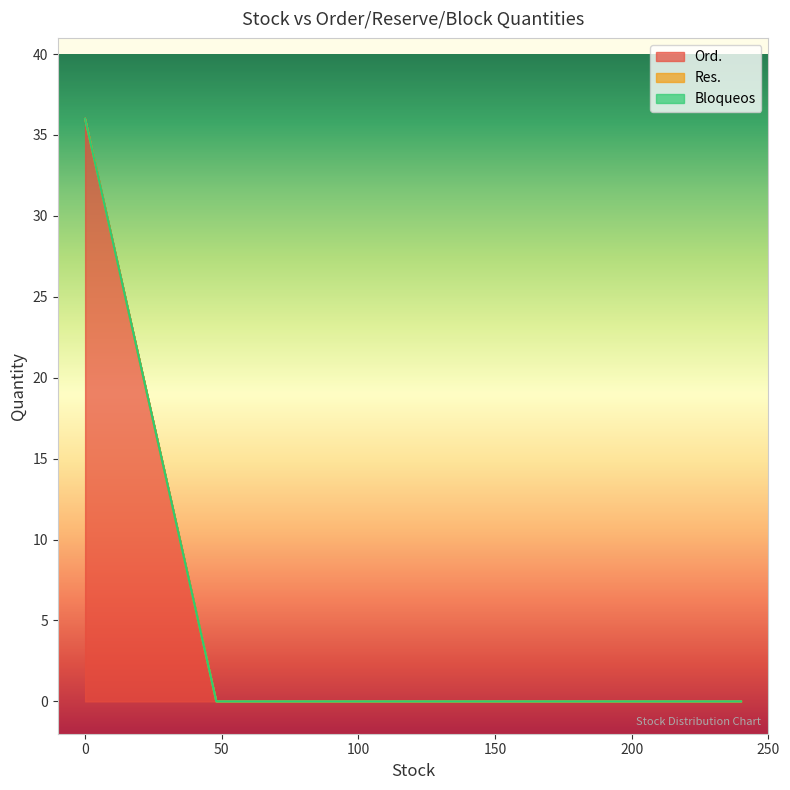

At how many categories does at least one series exceed 7?

1